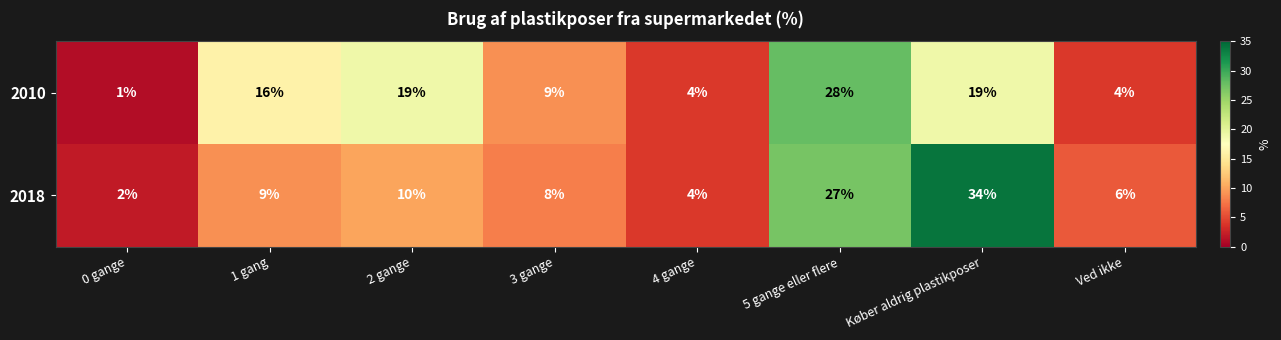

Where is 2010 nearest to the value 14?

1 gang